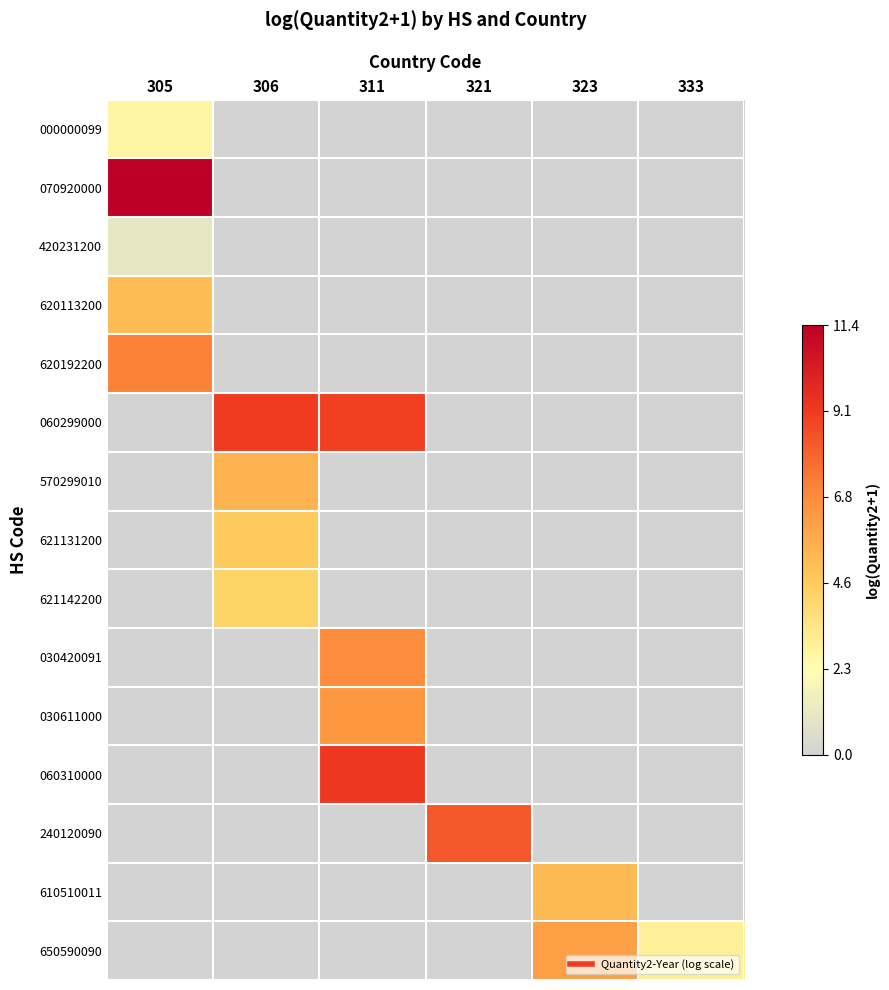

Reading right to left, extract all data points from this chart.

000000099: 333=0.0	323=0.0	321=0.0	311=0.0	306=0.0	305=2.7
070920000: 333=0.0	323=0.0	321=0.0	311=0.0	306=0.0	305=11.4
420231200: 333=0.0	323=0.0	321=0.0	311=0.0	306=0.0	305=1.1
620113200: 333=0.0	323=0.0	321=0.0	311=0.0	306=0.0	305=5.1
620192200: 333=0.0	323=0.0	321=0.0	311=0.0	306=0.0	305=7.1
060299000: 333=0.0	323=0.0	321=0.0	311=9.0	306=9.1	305=0.0
570299010: 333=0.0	323=0.0	321=0.0	311=0.0	306=5.4	305=0.0
621131200: 333=0.0	323=0.0	321=0.0	311=0.0	306=4.6	305=0.0
621142200: 333=0.0	323=0.0	321=0.0	311=0.0	306=4.3	305=0.0
030420091: 333=0.0	323=0.0	321=0.0	311=6.8	306=0.0	305=0.0
030611000: 333=0.0	323=0.0	321=0.0	311=6.4	306=0.0	305=0.0
060310000: 333=0.0	323=0.0	321=0.0	311=9.3	306=0.0	305=0.0
240120090: 333=0.0	323=0.0	321=8.3	311=0.0	306=0.0	305=0.0
610510011: 333=0.0	323=5.2	321=0.0	311=0.0	306=0.0	305=0.0
650590090: 333=2.9	323=6.2	321=0.0	311=0.0	306=0.0	305=0.0